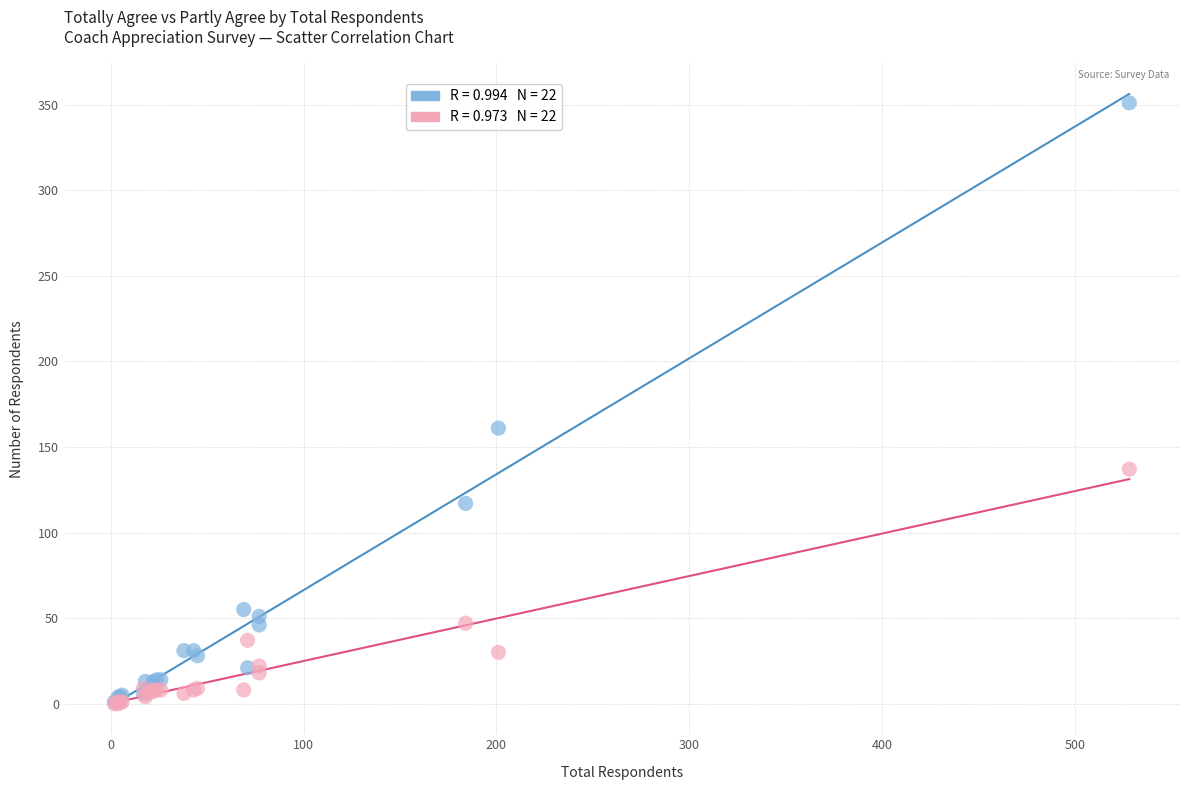

Across all series, what Y value is closest to 175?

161